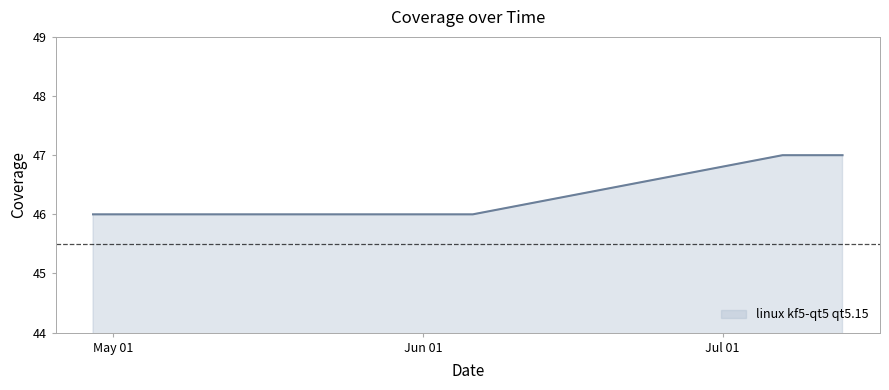

What is the sum of all values?

418